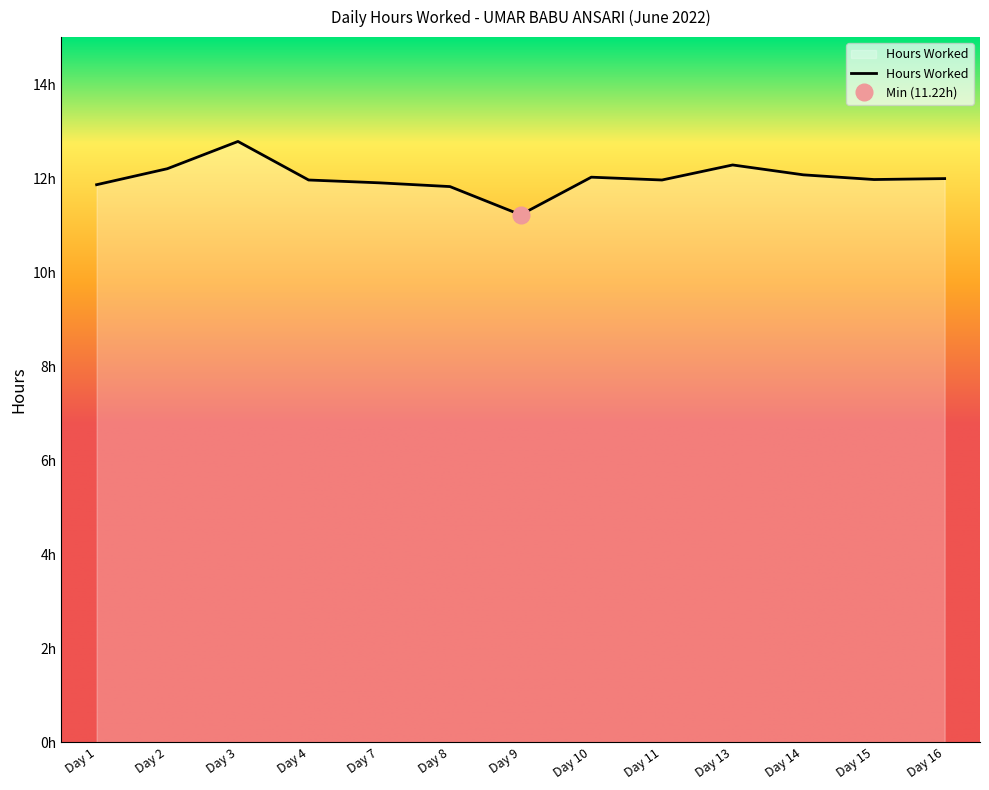

Approximately how many times larger is the value at Day 7 compared to Day 1?

1.0